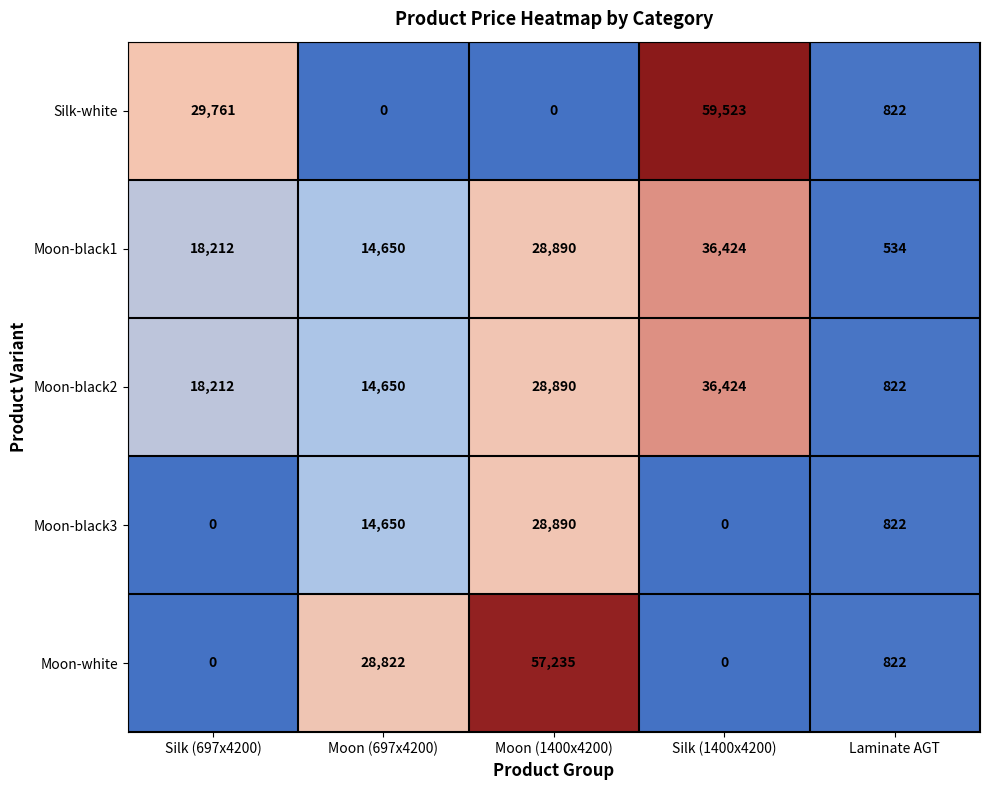

What is the difference between the maximum and second lowest values in the Moon-black1 series?

21774